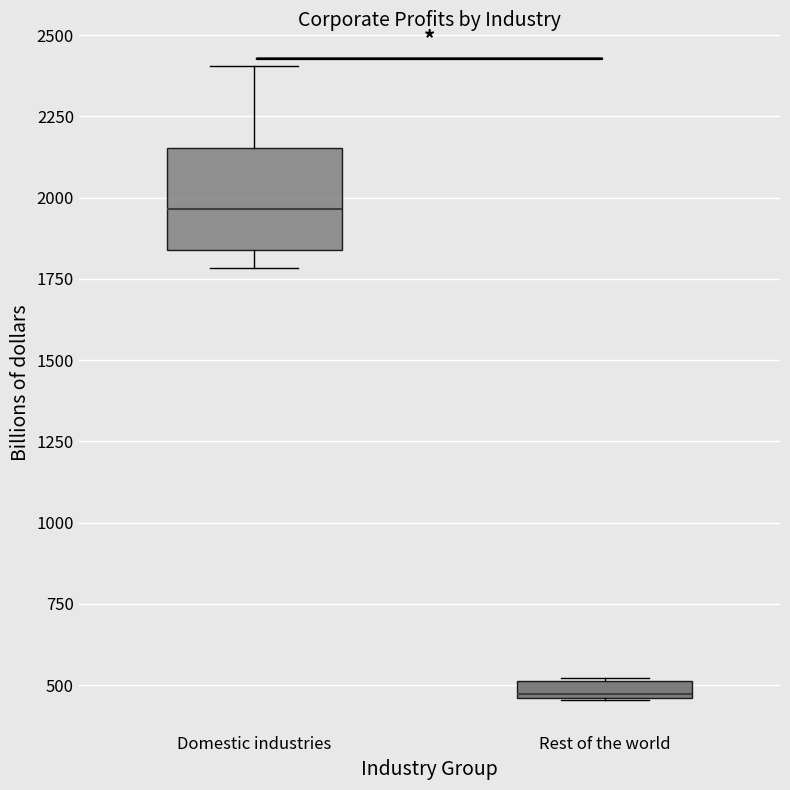

Where does the median line of the box for Domestic industries sit on the y-axis? The values are not printed on the chart, so give them approximately, as read against the axis.

1950